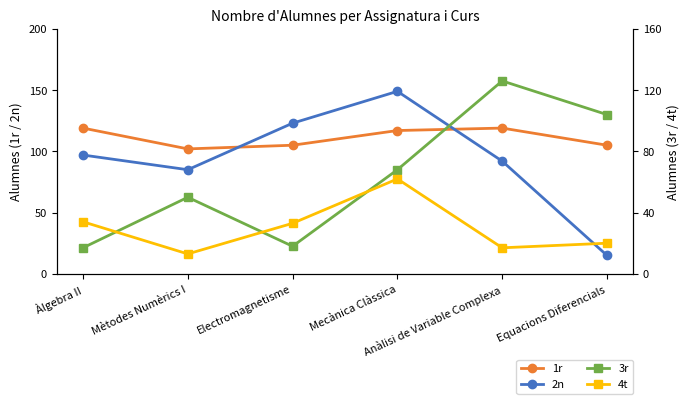

What value does the 4t series have at Anàlisi de Variable Complexa?

17